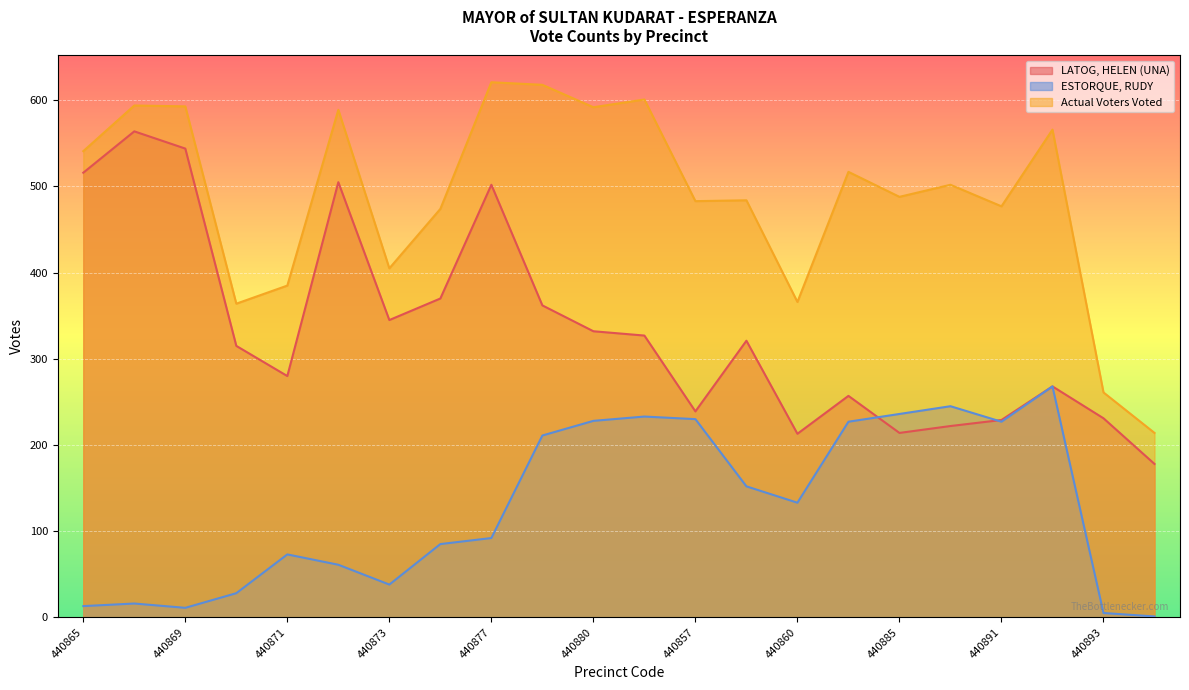

At how many categories does at least one series exceed 506?

10